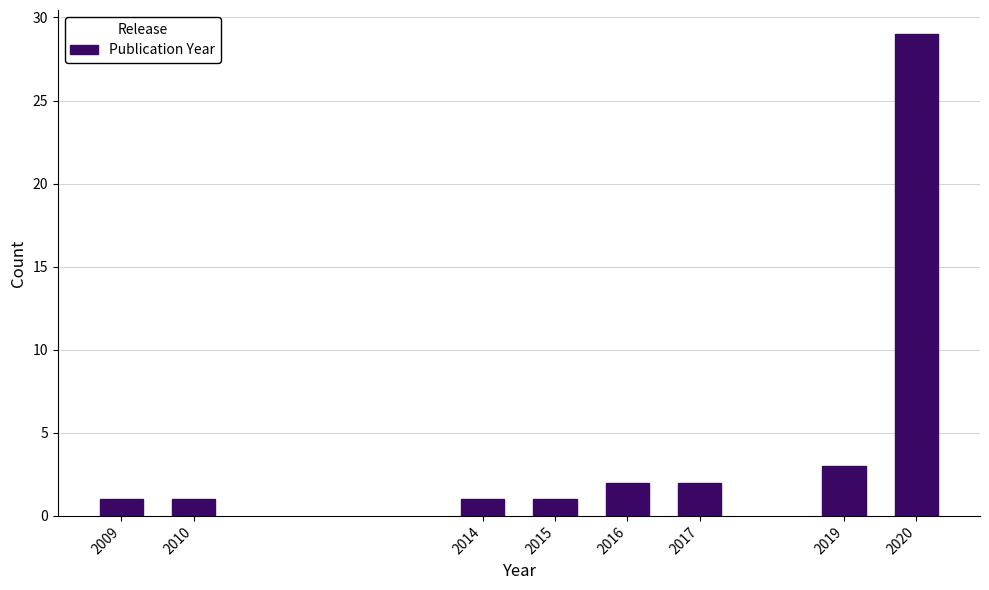

Reading right to left, list all the values displayed in this chart.

2020=29	2019=3	2017=2	2016=2	2015=1	2014=1	2010=1	2009=1